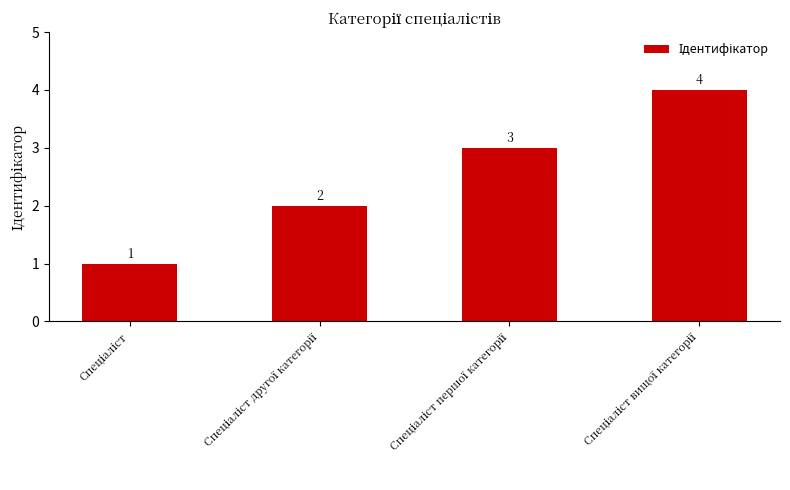

Count the values in the range 2 to 4.

3